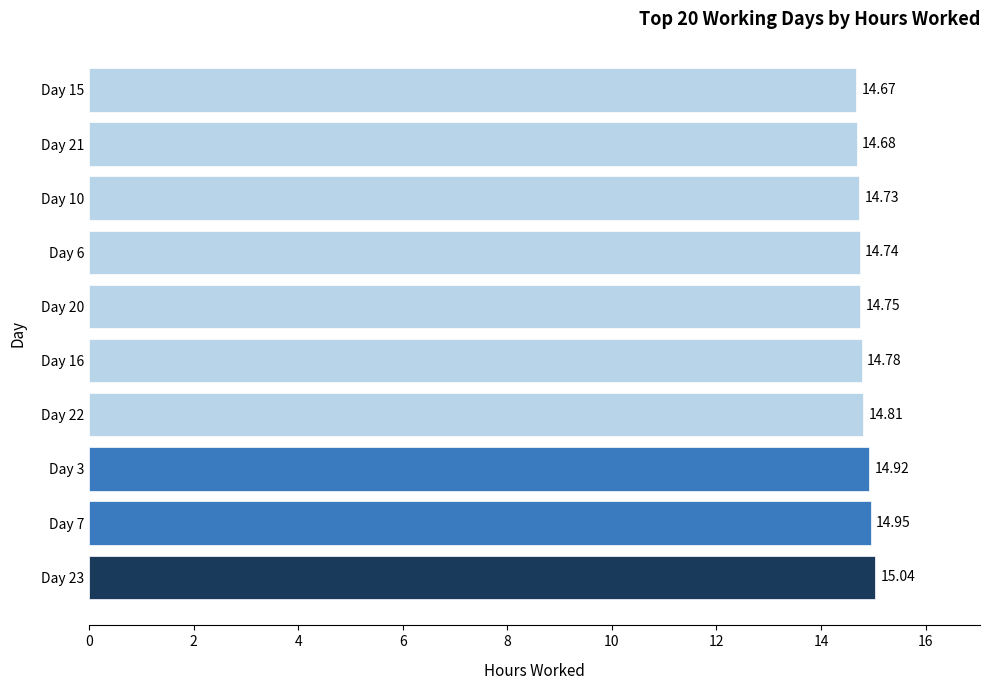

List the labels in order of value, smallest first.

Day 15, Day 21, Day 10, Day 6, Day 20, Day 16, Day 22, Day 3, Day 7, Day 23